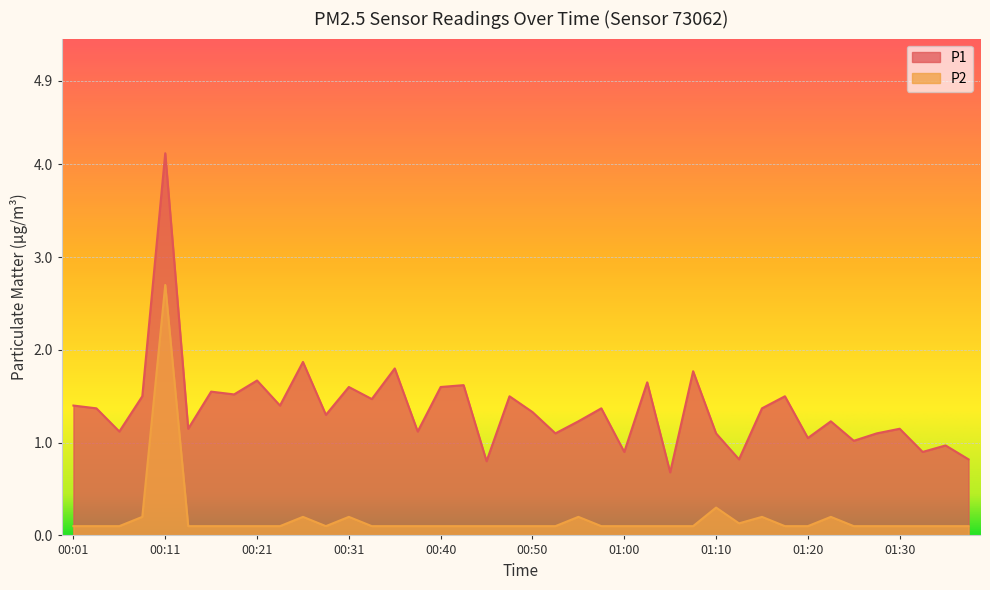

Where is the first local minimum for P2?

00:28